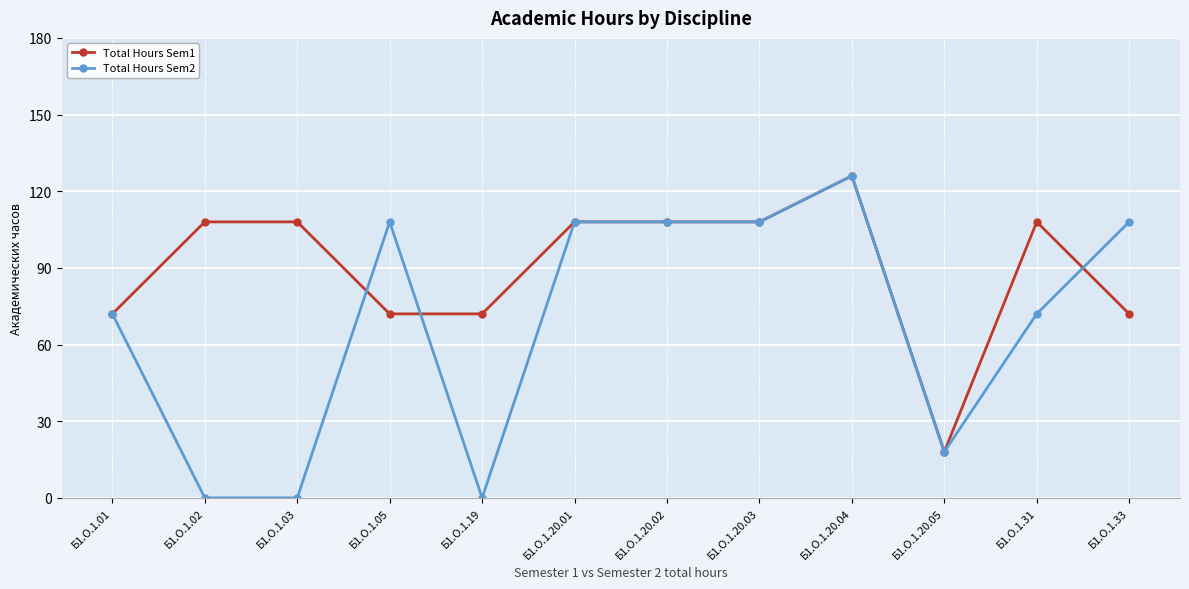

How many data points does each series have?

12